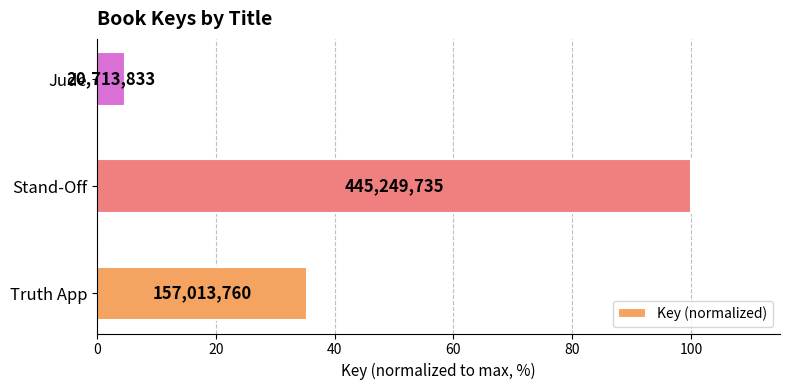

How many bars are there in total?

3